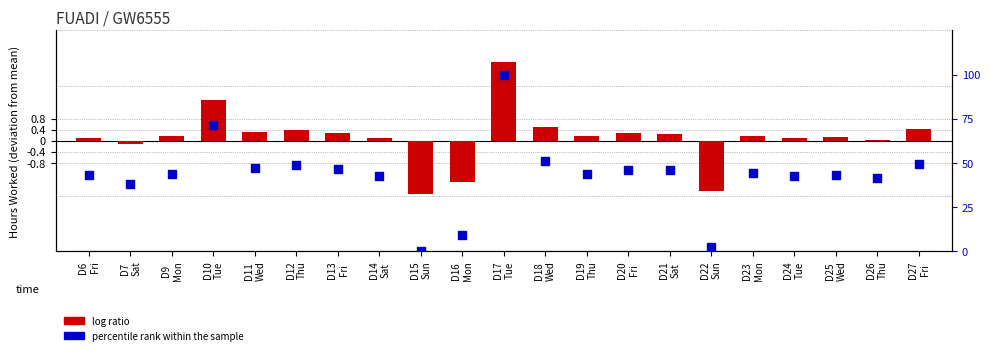

At which category is the sum across all series the highest?

D17
Tue